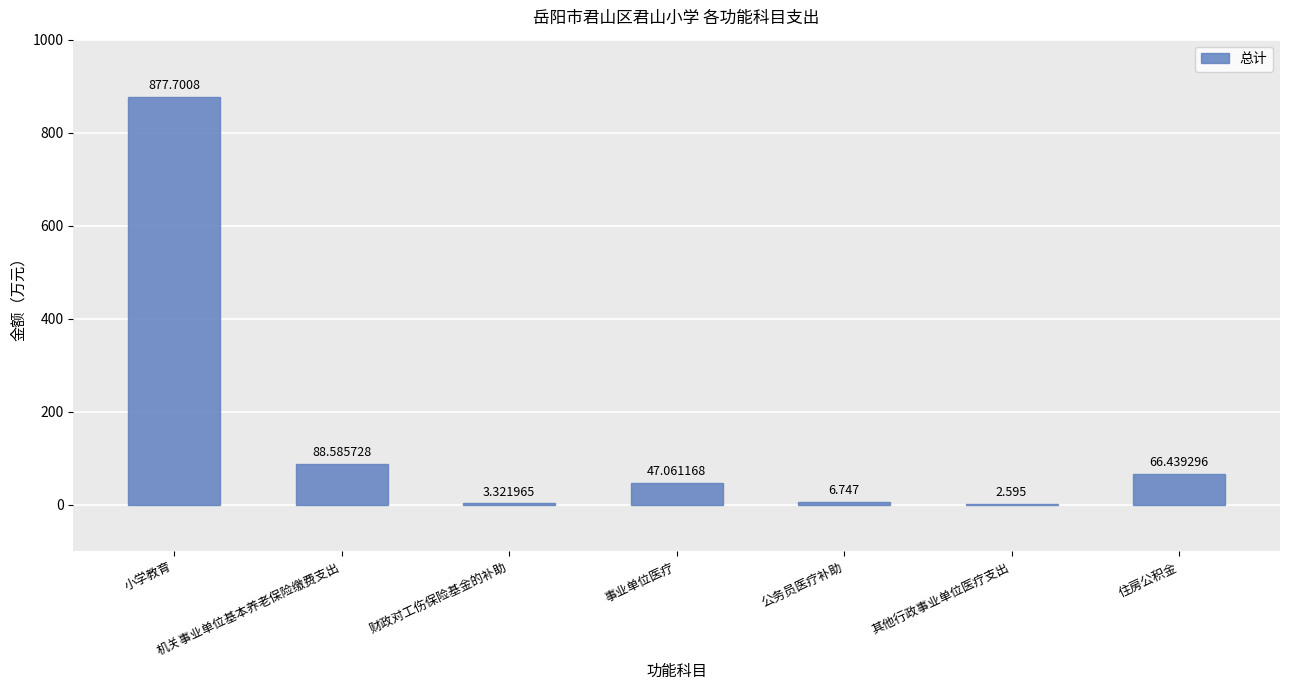

What is the greatest value displayed?

877.7